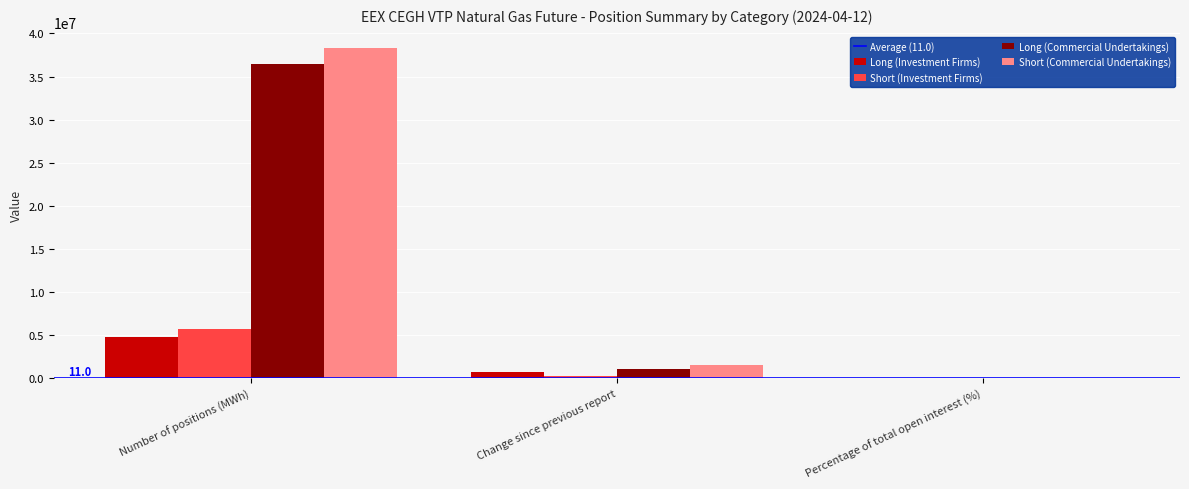

What is the maximum value for Short (Commercial Undertakings)?

38273586.0